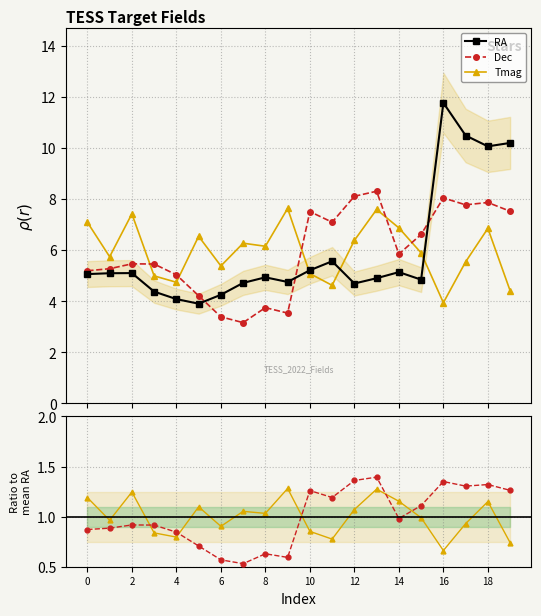

What is the lowest value of the Dec ratio series?

0.5